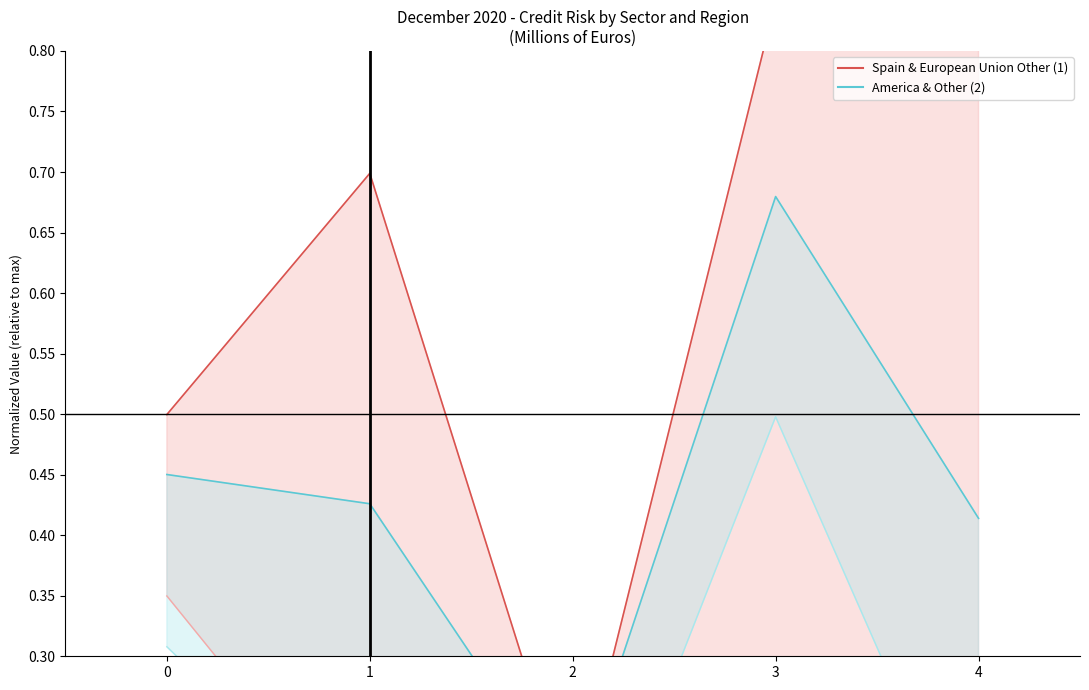

Between 0 and 4, which series saw the biggest shift?

Spain